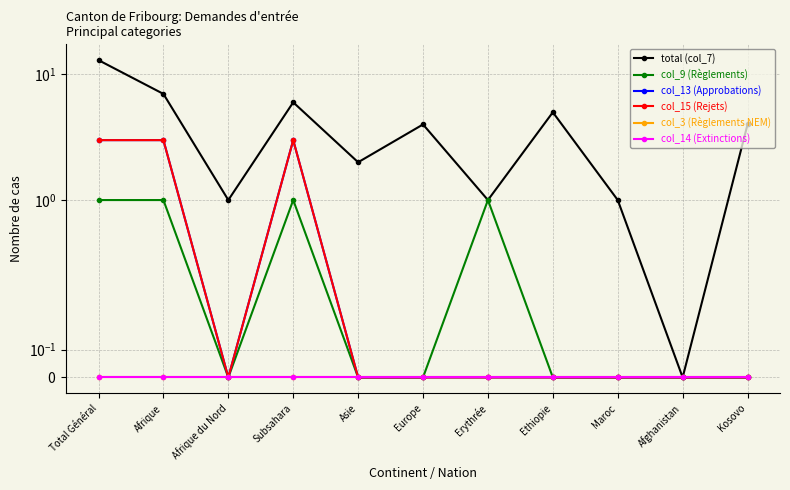

True or false: col_9 (Règlements) and col_13 (Approbations) cross at least once.

False